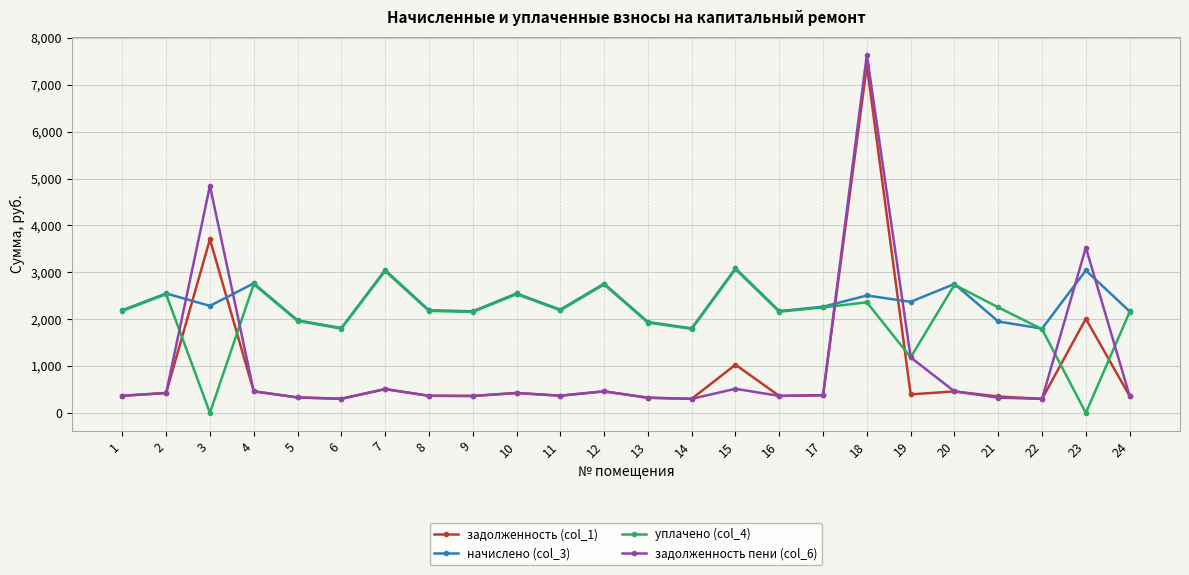

What is the greatest value displayed?

7642.5